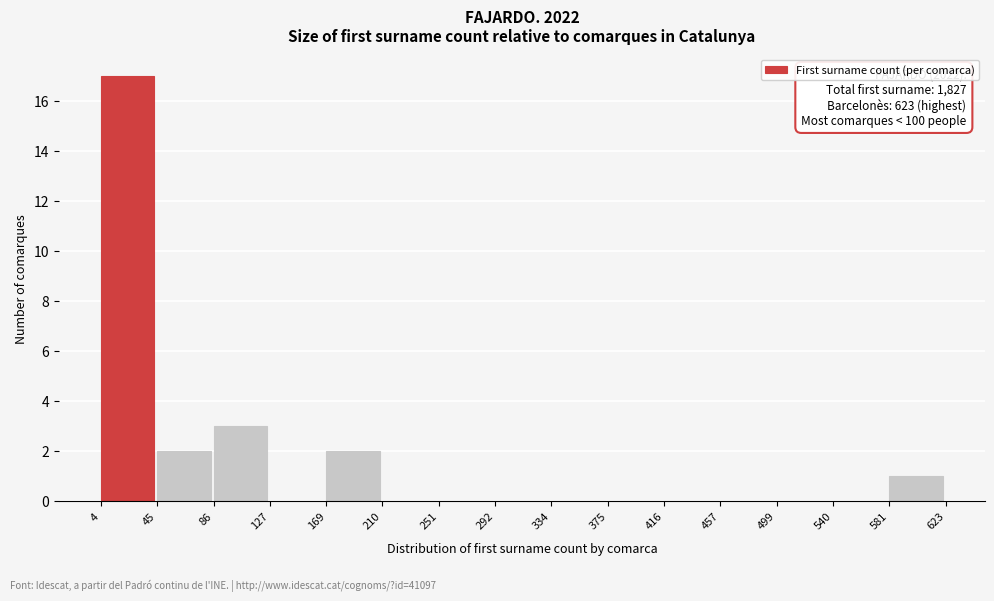

Over which range of the x-axis is the bar tallest?

4 to 45